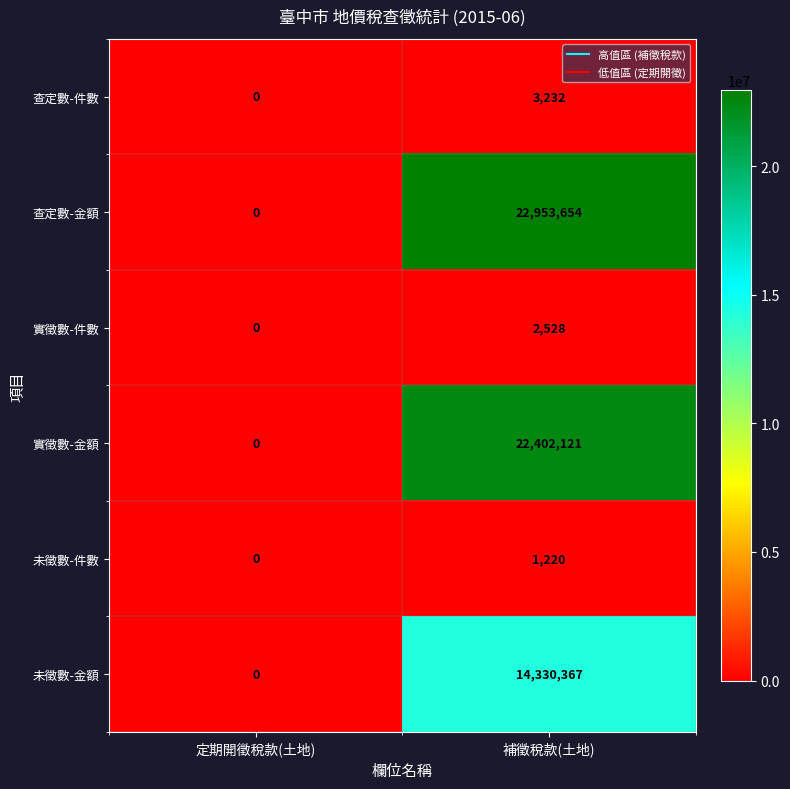

Which category has the lowest value across all series?

定期開徵稅款(土地)